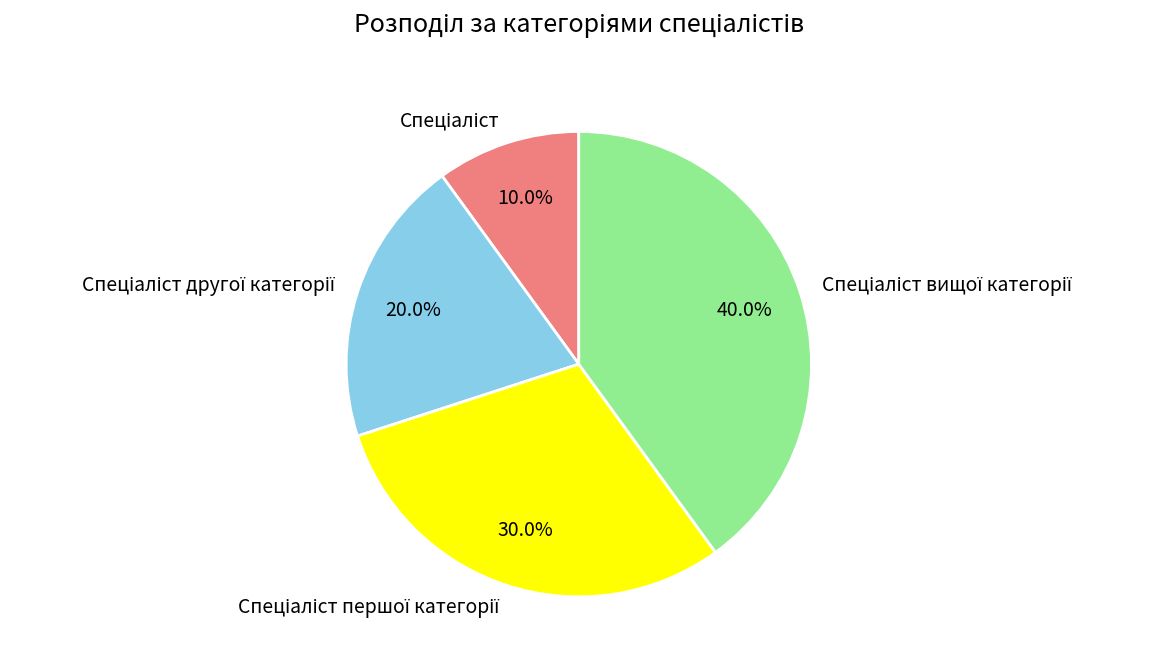

Does any single category account for the majority?

No